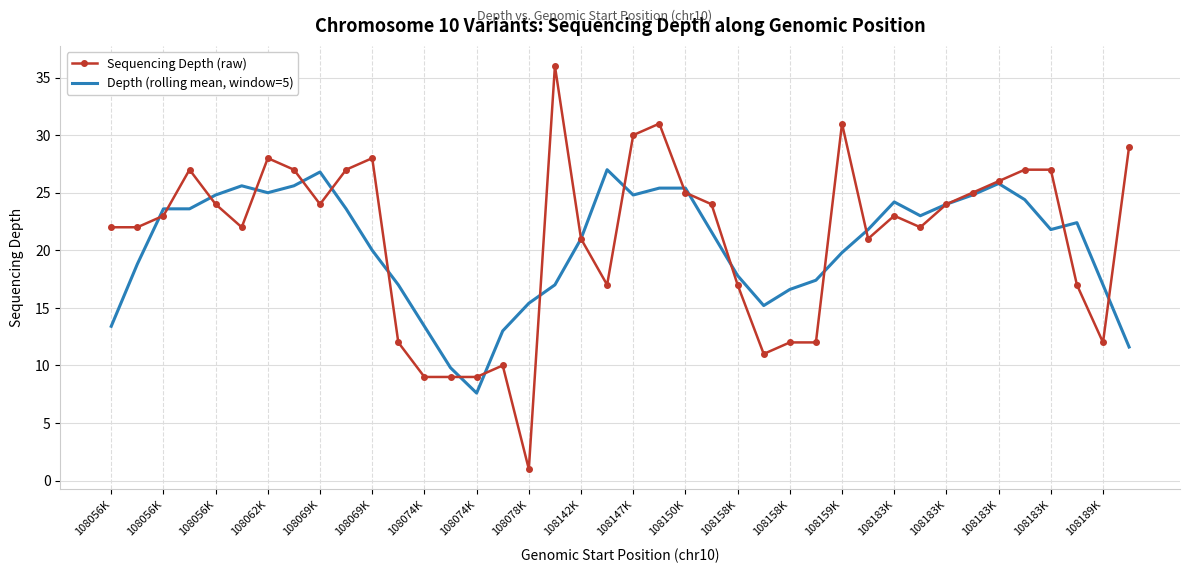

What is the minimum value shown in the chart?

1.0